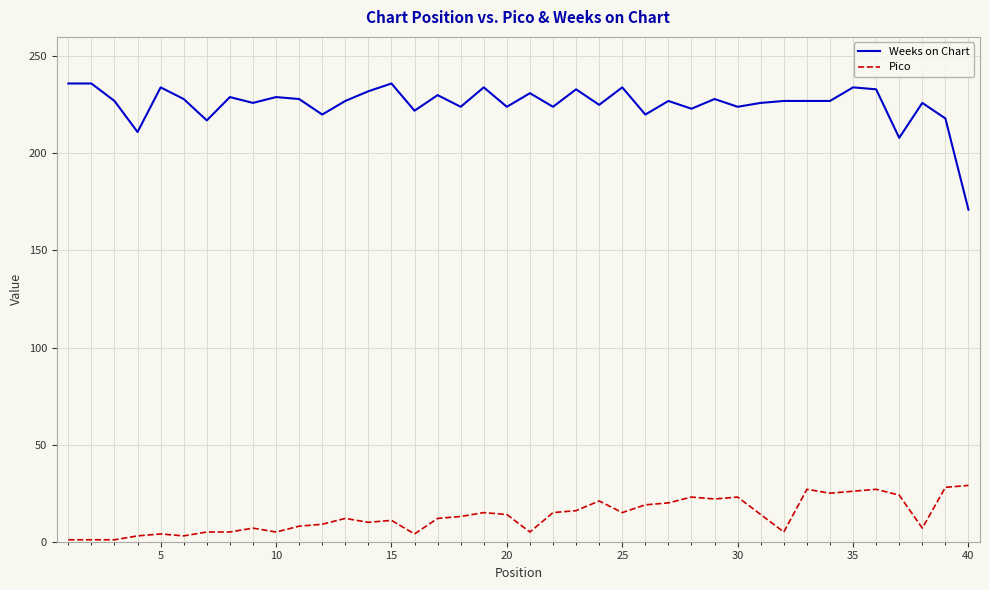

Which series has the widest spread of values?

Weeks on Chart